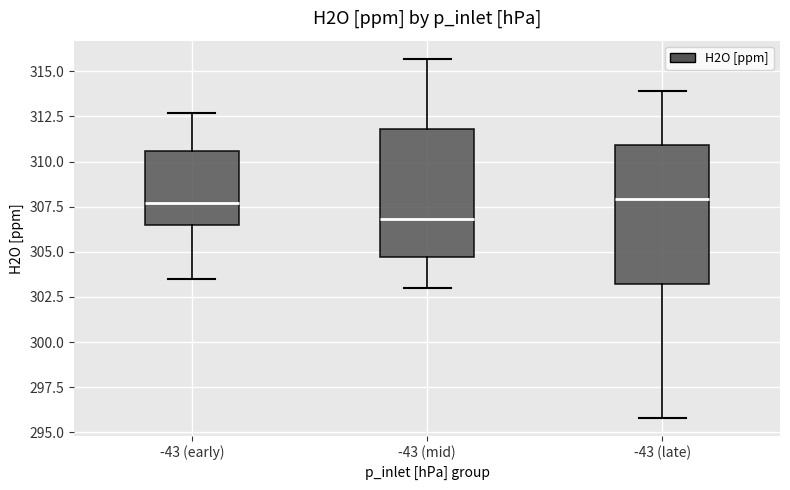

Where is the upper edge of the box for -43 (late) on the y-axis? The values are not printed on the chart, so give them approximately, as read against the axis.

311.0